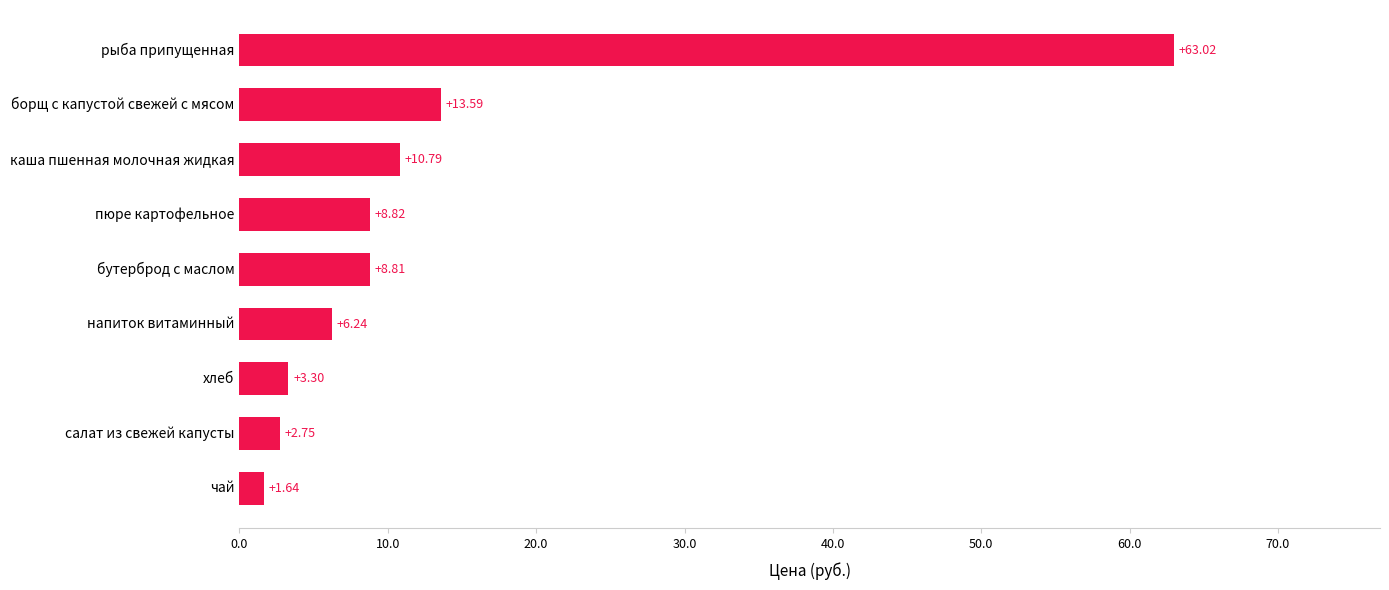

At which label is the value closest to 32?

борщ с капустой свежей с мясом